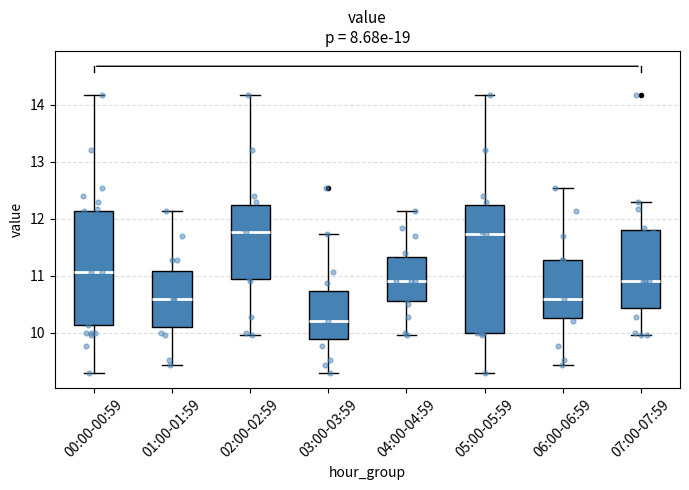

Reading left to right, read every box against the y-axis: the position of its median line, the range the box covers, and the ends of its whiskers. The values are not printed on the chart, so give them approximately, as read against the axis.

00:00-00:59: median 11.1, box 10.1 to 12.1, whiskers 9.3 to 14.2
01:00-01:59: median 10.6, box 10.1 to 11.1, whiskers 9.4 to 12.1
02:00-02:59: median 11.8, box 10.9 to 12.2, whiskers 10.0 to 14.2
03:00-03:59: median 10.2, box 9.9 to 10.7, whiskers 9.3 to 11.7
04:00-04:59: median 10.9, box 10.6 to 11.3, whiskers 10.0 to 12.1
05:00-05:59: median 11.7, box 10.0 to 12.2, whiskers 9.3 to 14.2
06:00-06:59: median 10.6, box 10.3 to 11.3, whiskers 9.4 to 12.5
07:00-07:59: median 10.9, box 10.4 to 11.8, whiskers 10.0 to 12.3